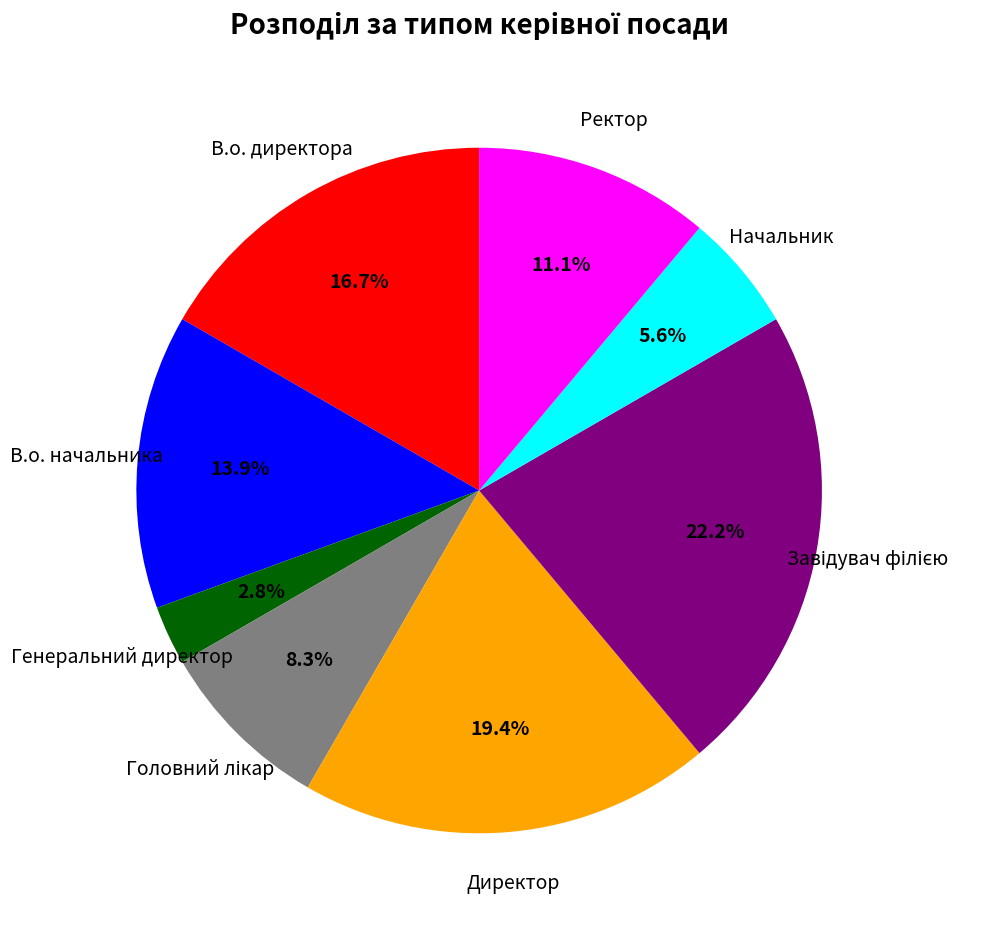

Does any single category account for the majority?

No